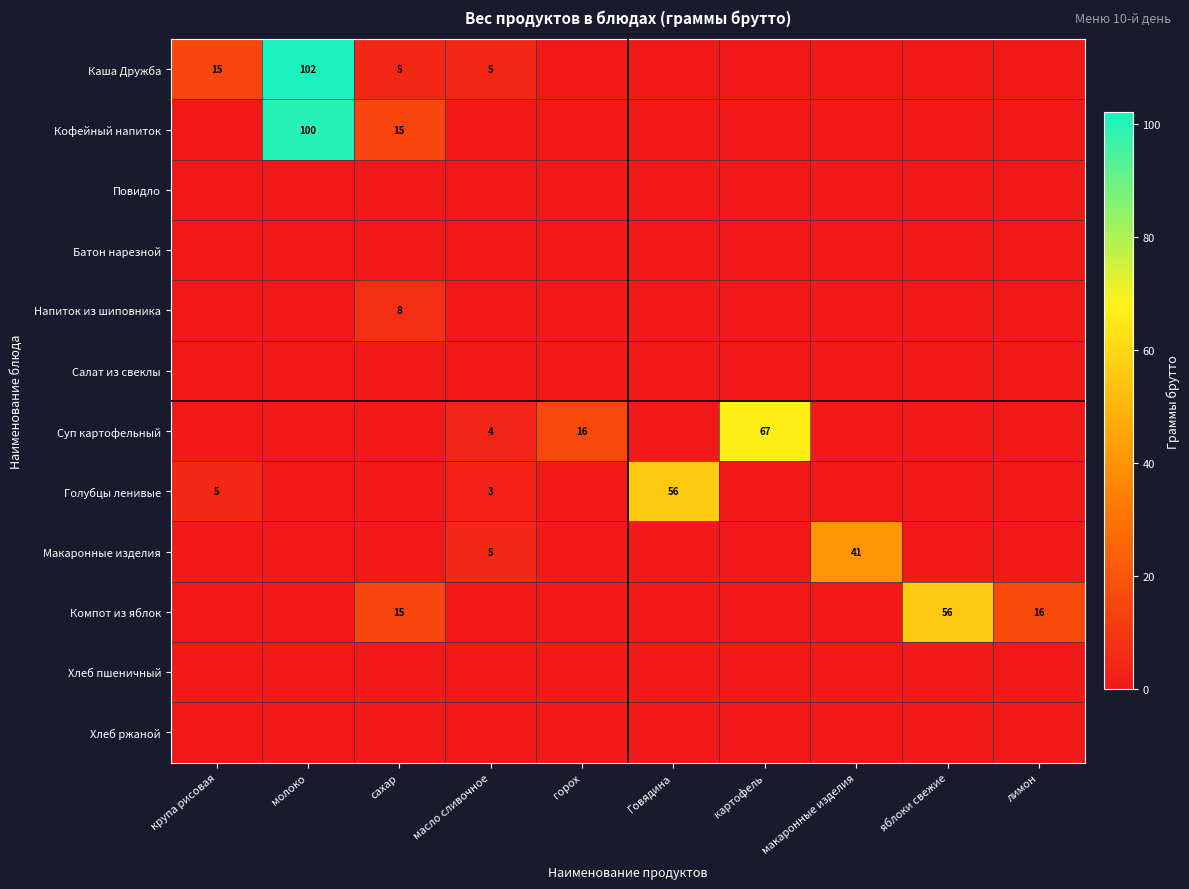

Which series has the largest total across all categories?

Каша Дружба